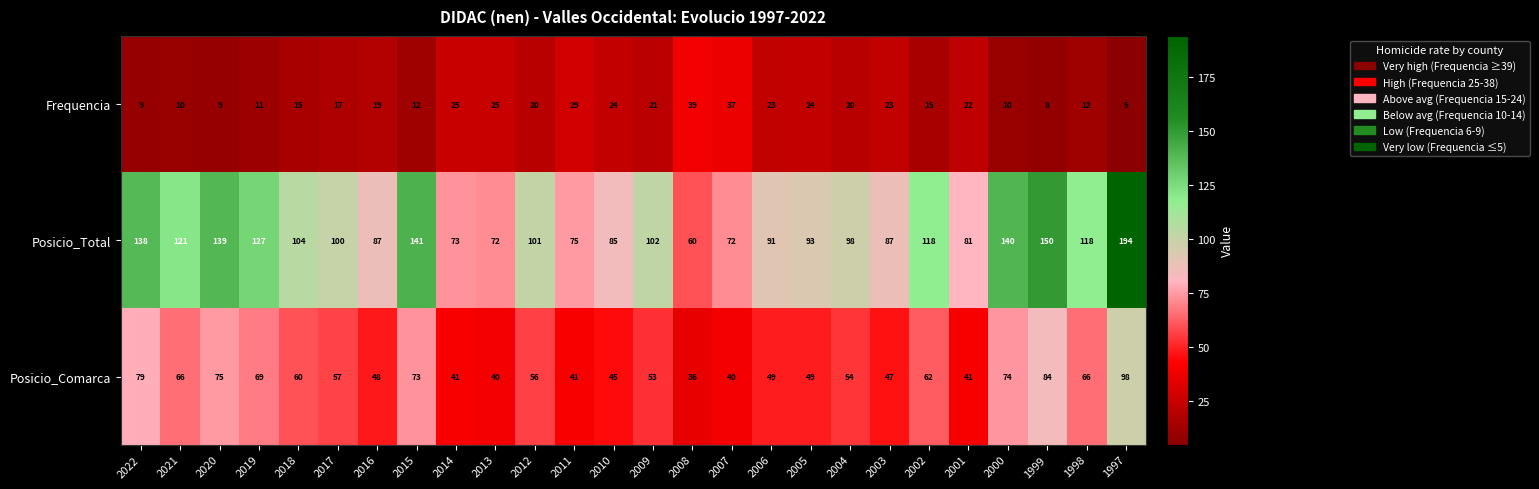

Which series has the largest range (max minus min)?

Posicio_Total